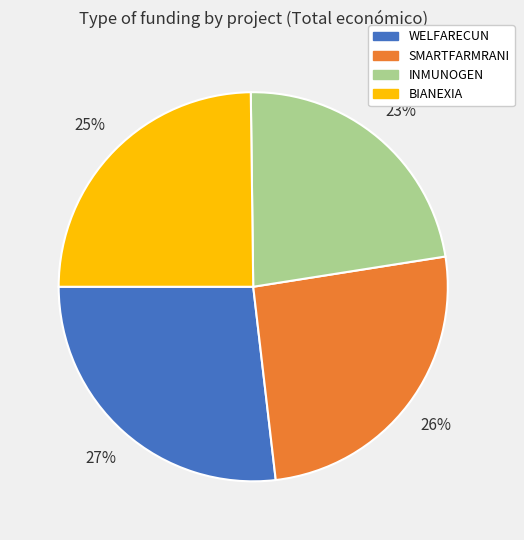

To the nearest percent, what is the combined percentage of SMARTFARMRANI and WELFARECUN?

52%